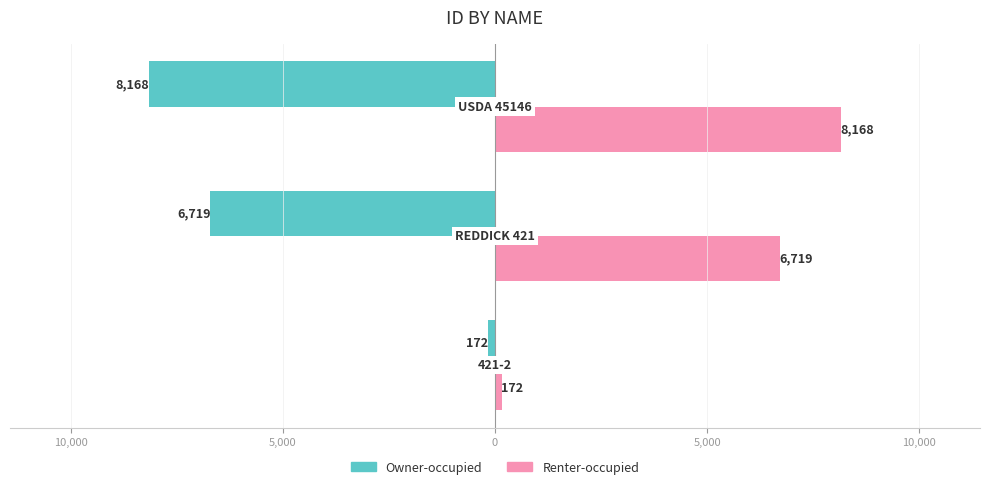

List the series in order of their overall mean, lowest first.

Owner-occupied, Renter-occupied